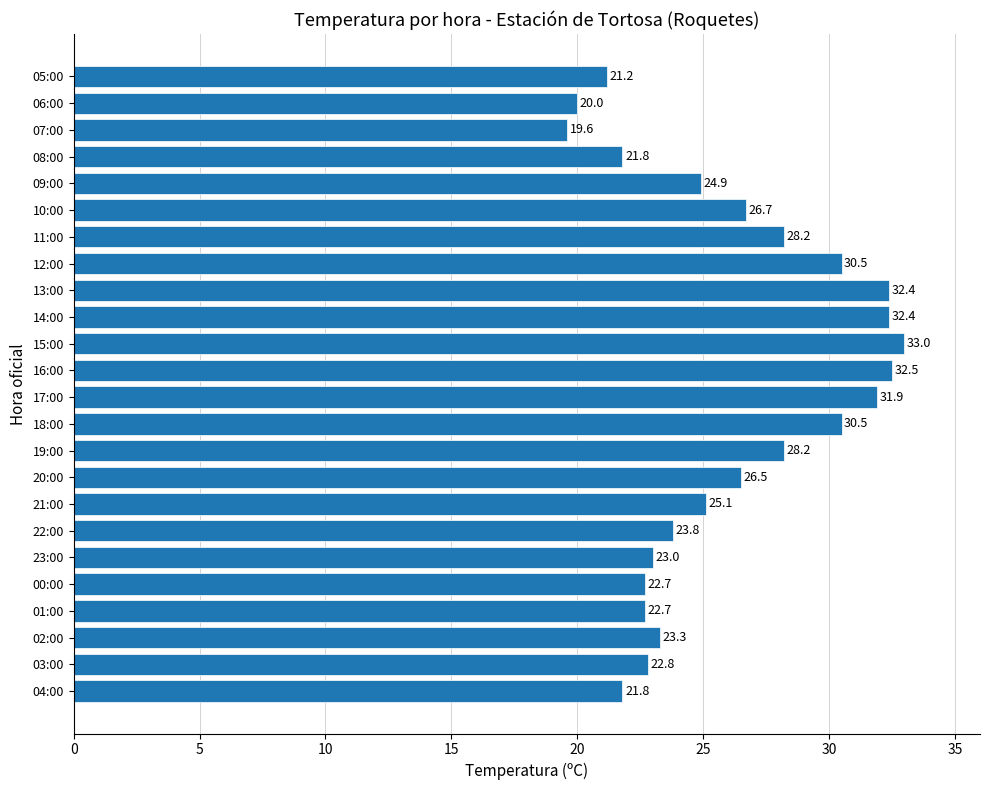

What is the ratio of the value at 18:00 to the value at 08:00?

1.4